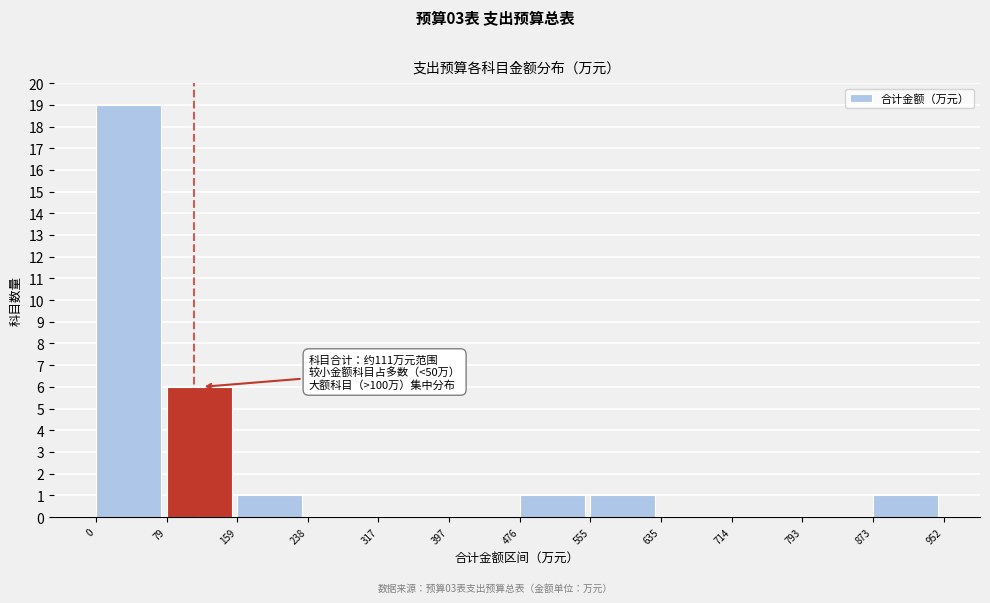

Which range on the x-axis has the tallest bar?

0 to 79